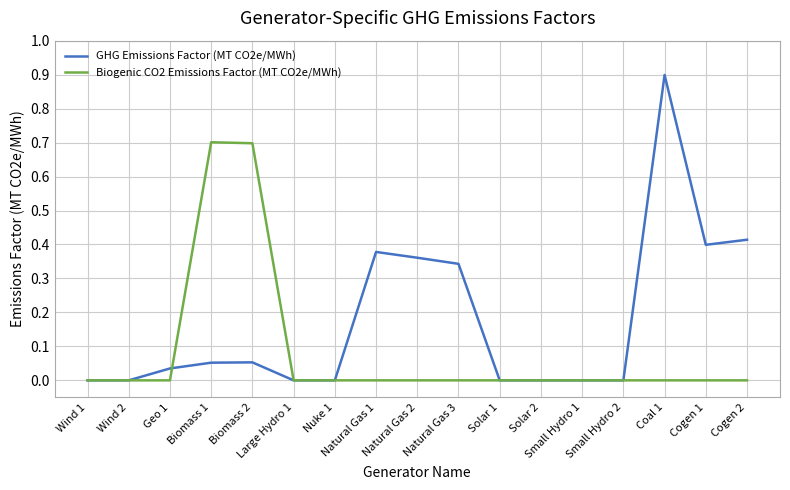

Read the Biogenic CO2 Emissions Factor (MT CO2e/MWh) value at Biomass 1.

0.7